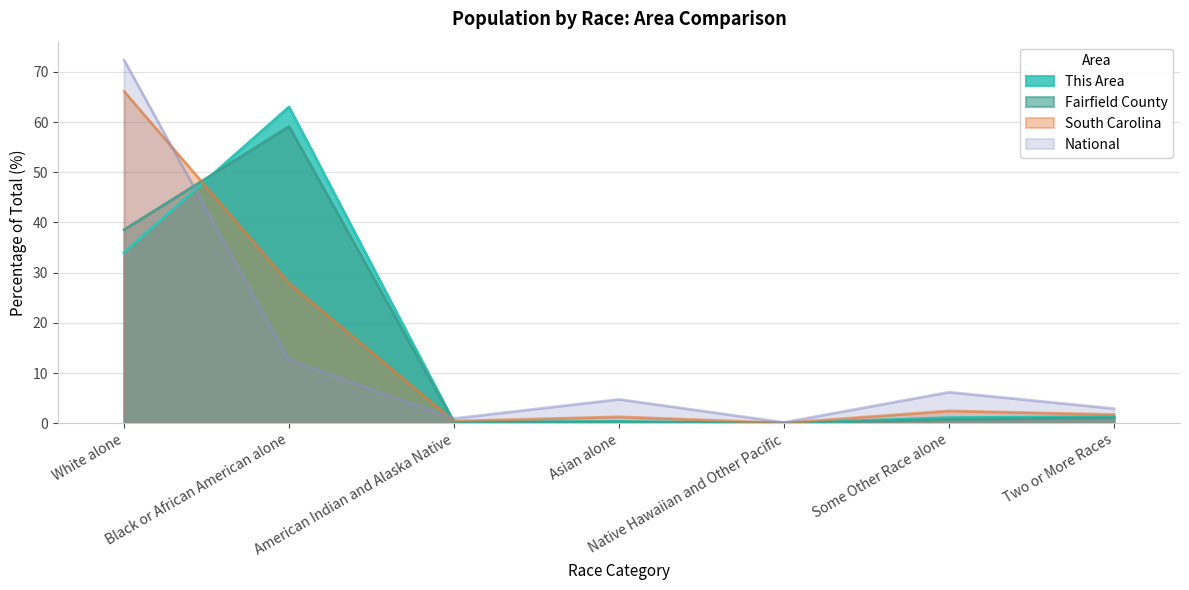

Which series has the widest spread of values?

National